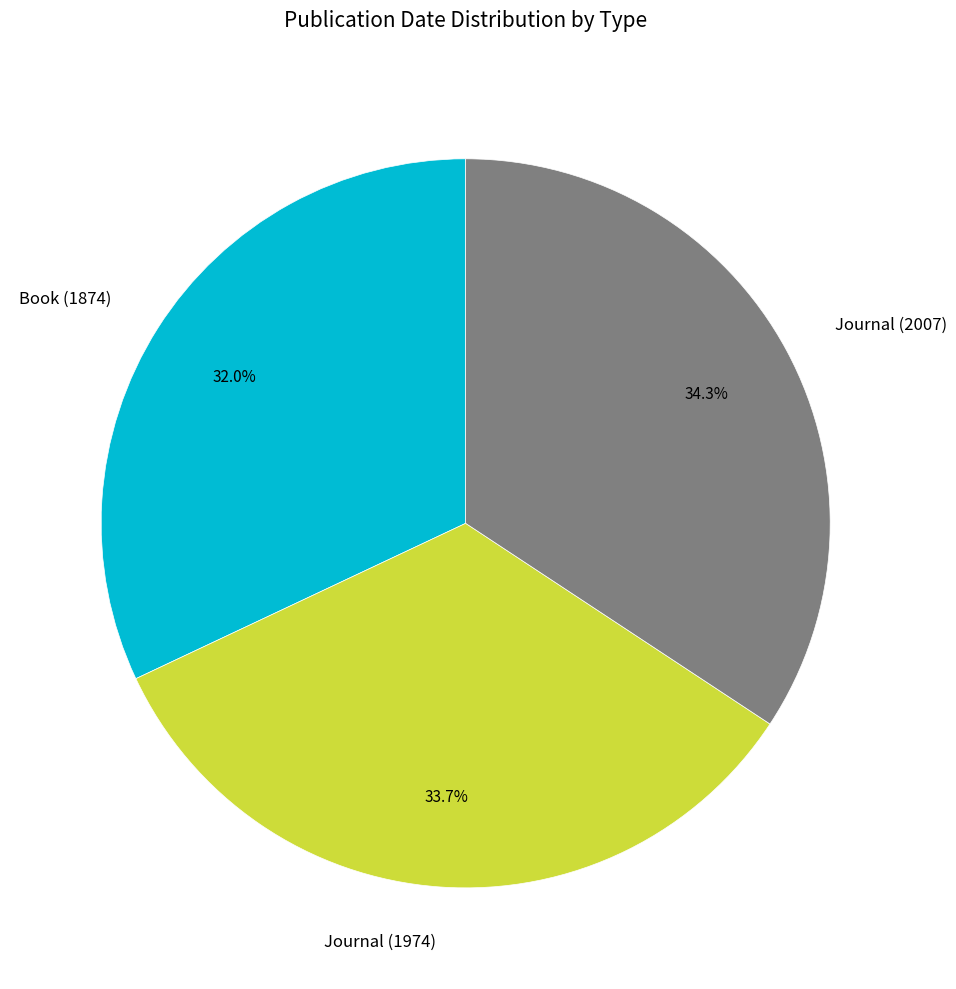

To the nearest percent, what is the difference between the largest and smallest slice percentages?

2%